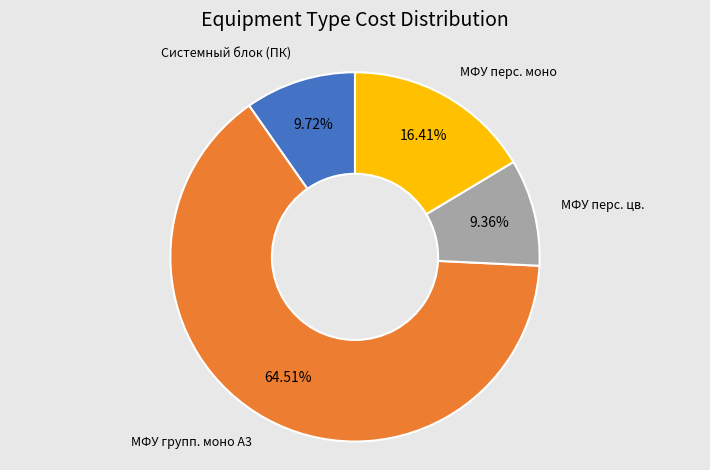

Is there a majority slice in this chart?

Yes